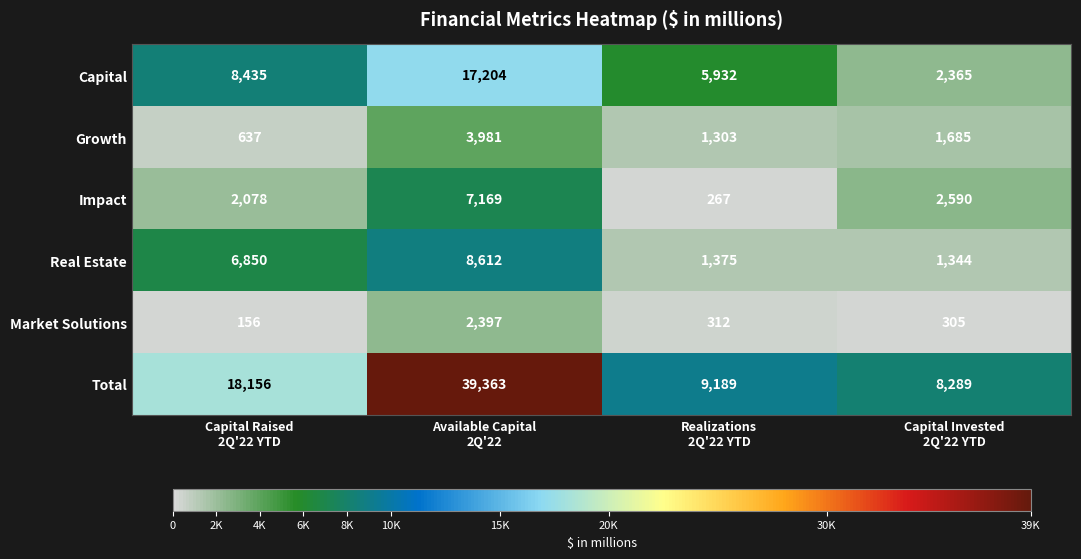

What is the sum of all Real Estate values?

18181